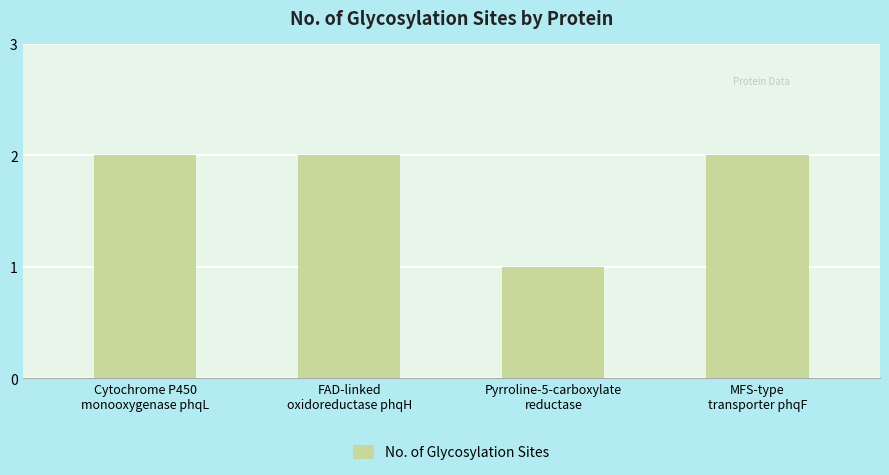

Reading left to right, transcribe all the data shown in this chart.

Cytochrome P450
monooxygenase phqL=2	FAD-linked
oxidoreductase phqH=2	Pyrroline-5-carboxylate
reductase=1	MFS-type
transporter phqF=2